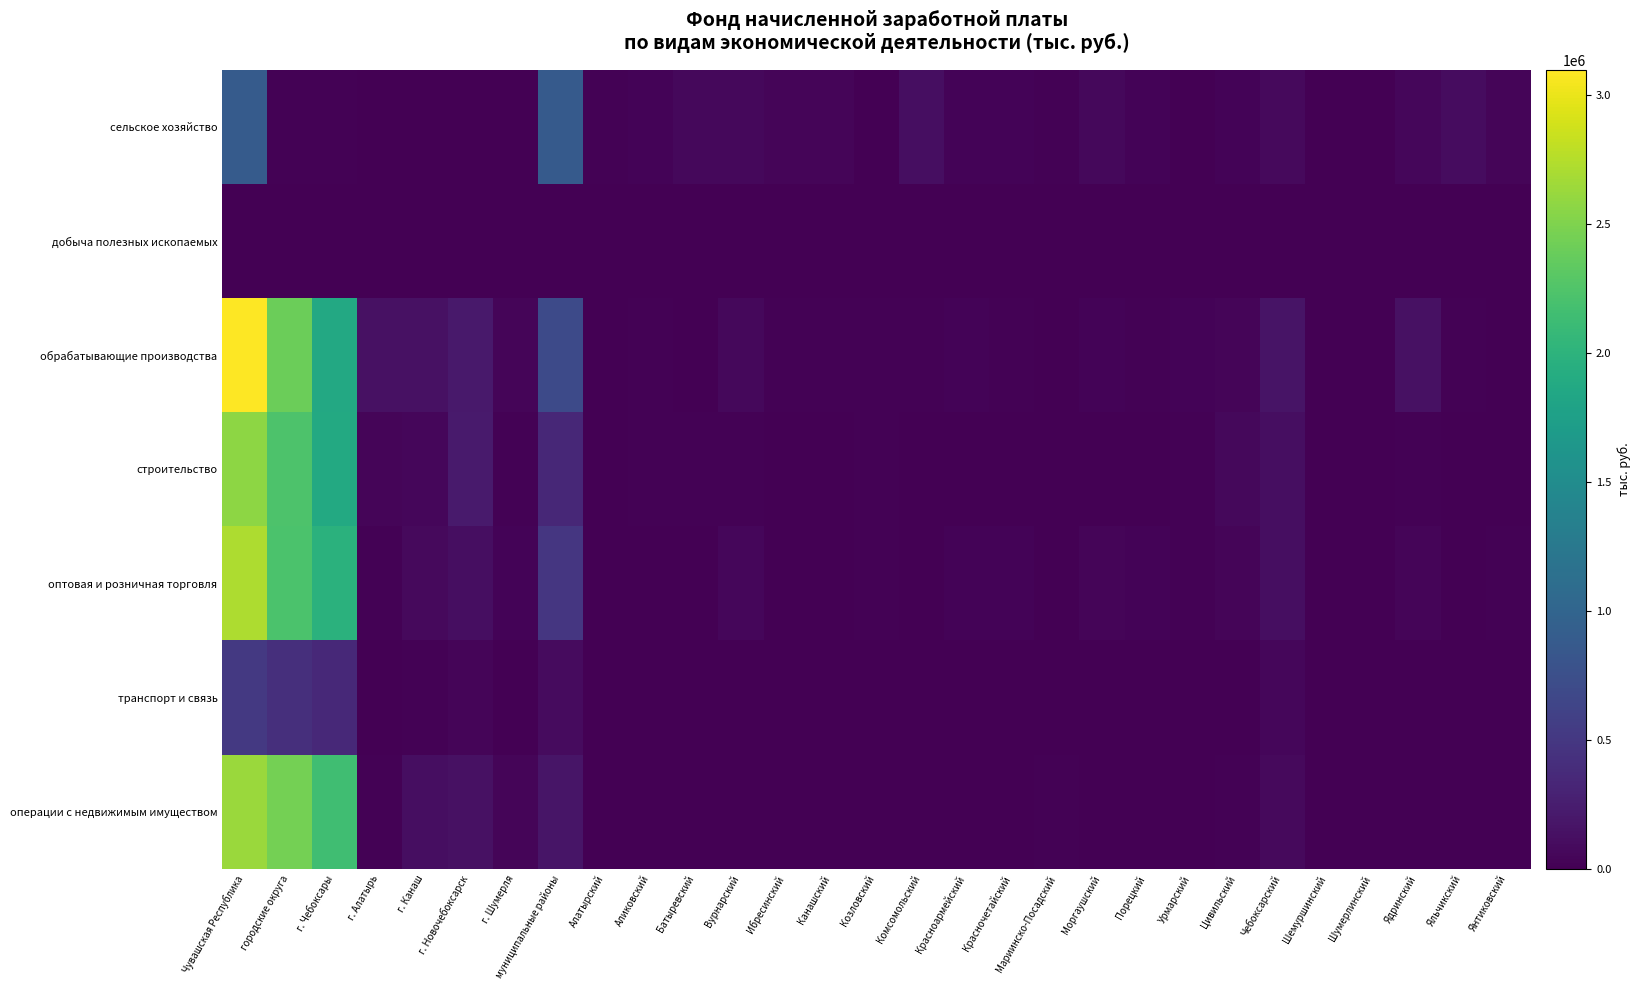

Which series changed the most between муниципальные районы and Ядринский?

сельское хозяйство